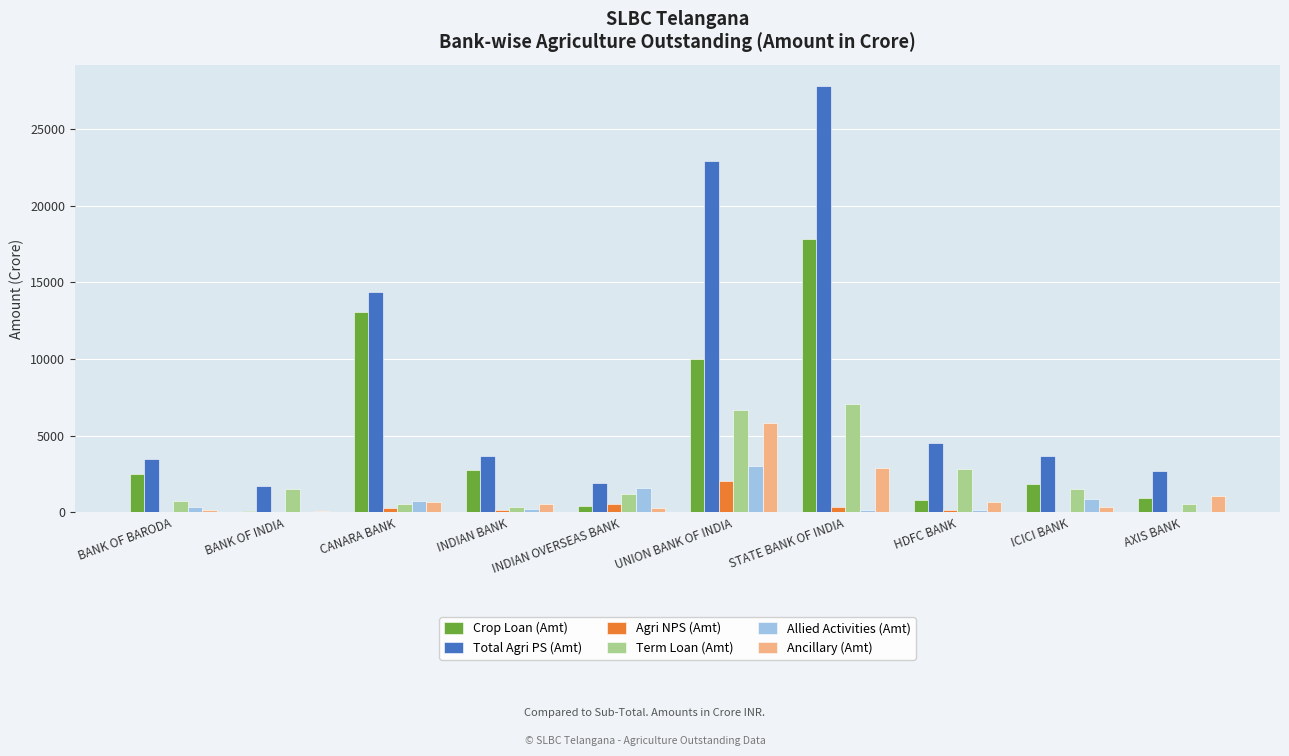

At which category is the sum across all series the highest?

STATE BANK OF INDIA